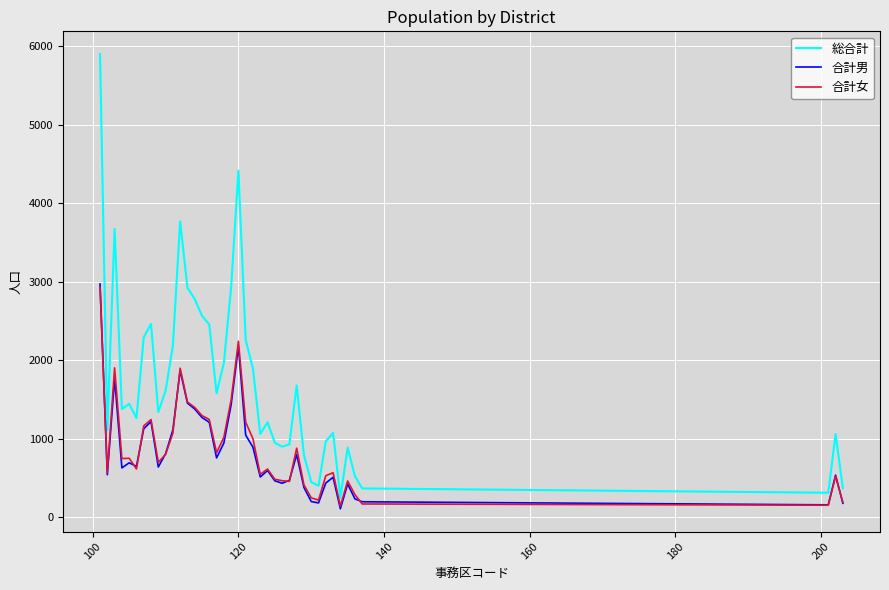

What is the greatest value displayed?

5902